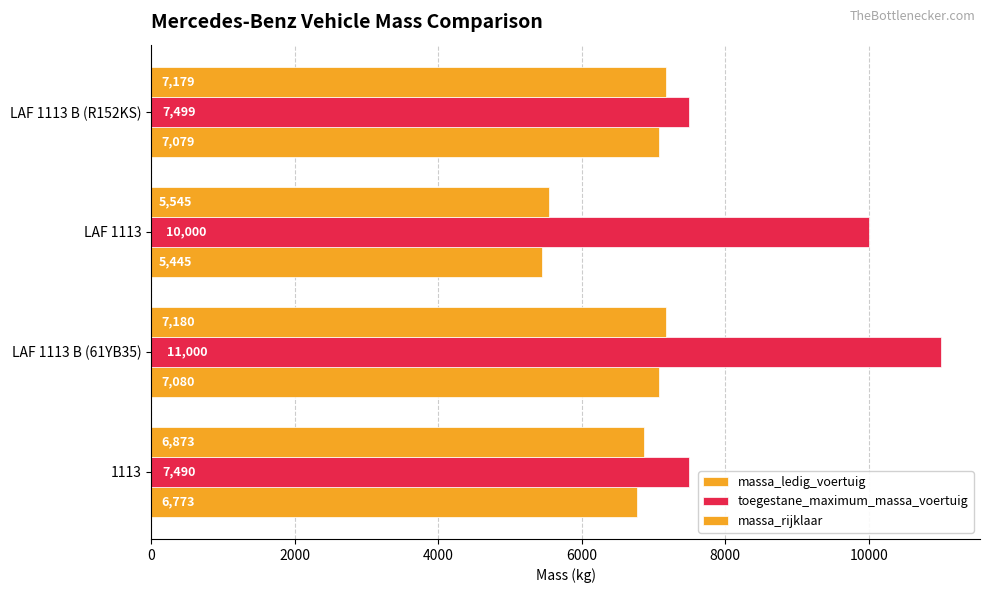

Which series has the largest range (max minus min)?

toegestane_maximum_massa_voertuig